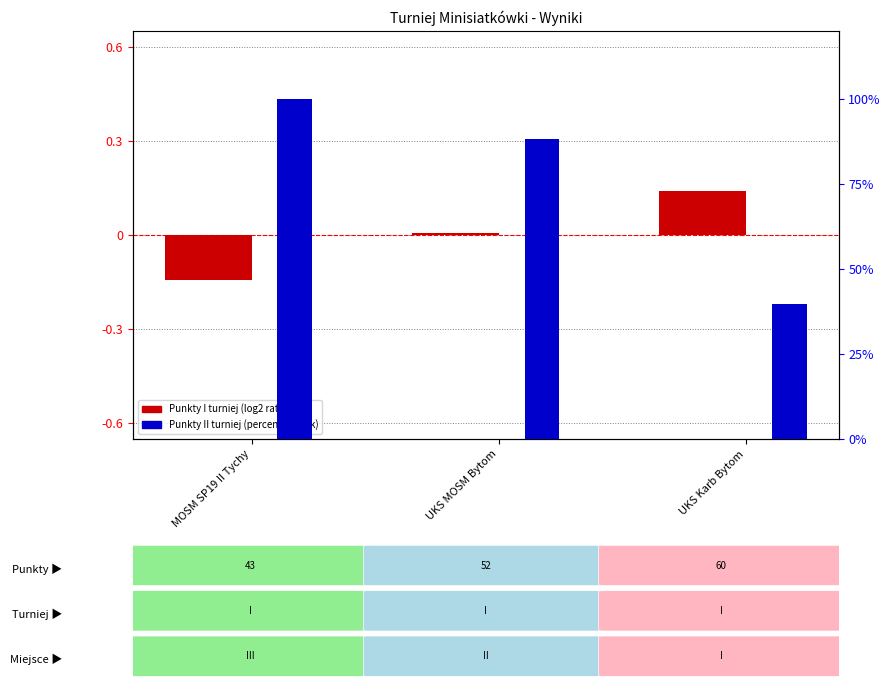

Which series has the largest range (max minus min)?

Punkty II turniej (rank)